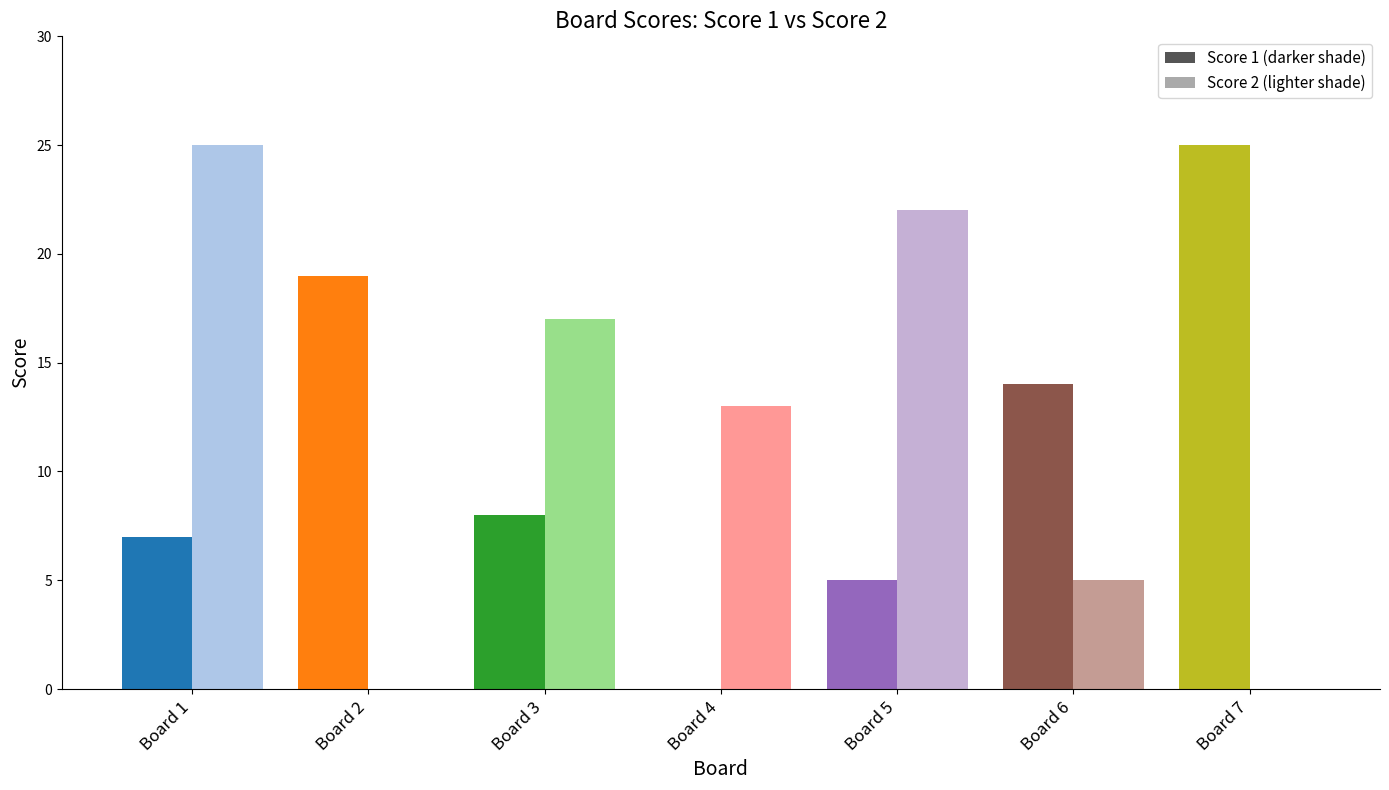

List the series in order of their overall mean, highest first.

Score 2, Score 1